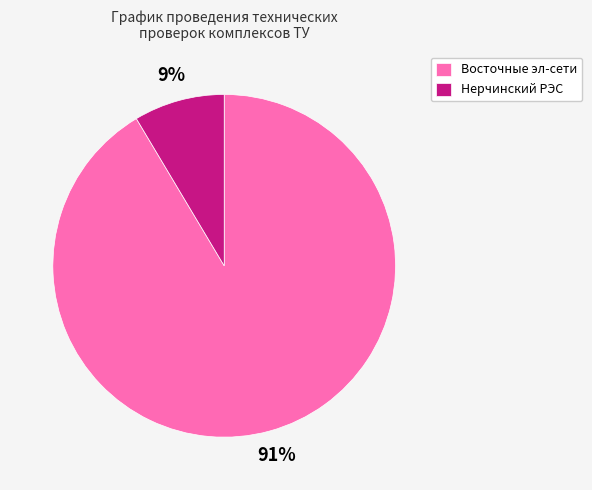

Combined, do Восточные эл-сети and Нерчинский РЭС account for over 50%?

Yes